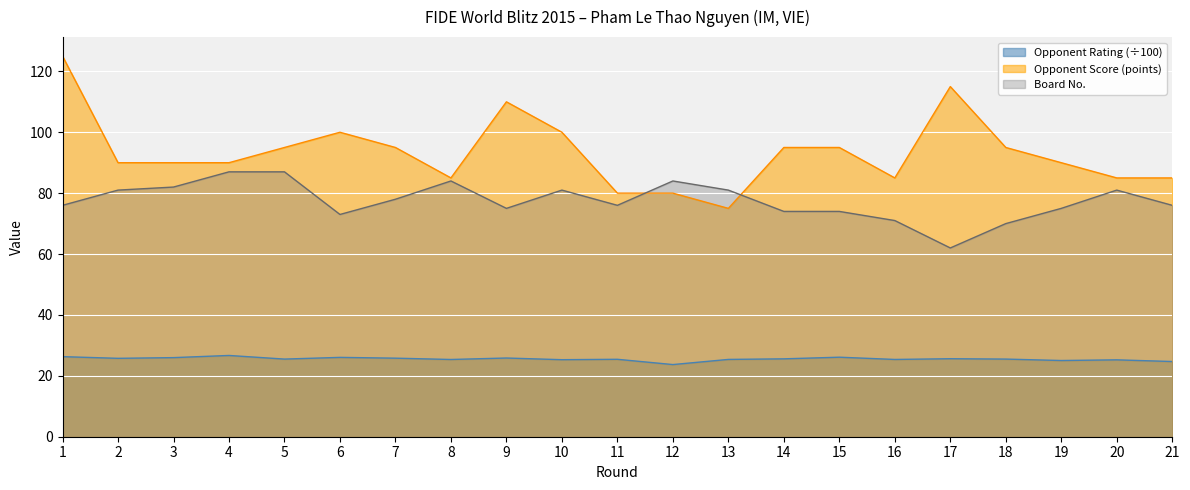

What value does the Opponent Points series have at 3?

90.0